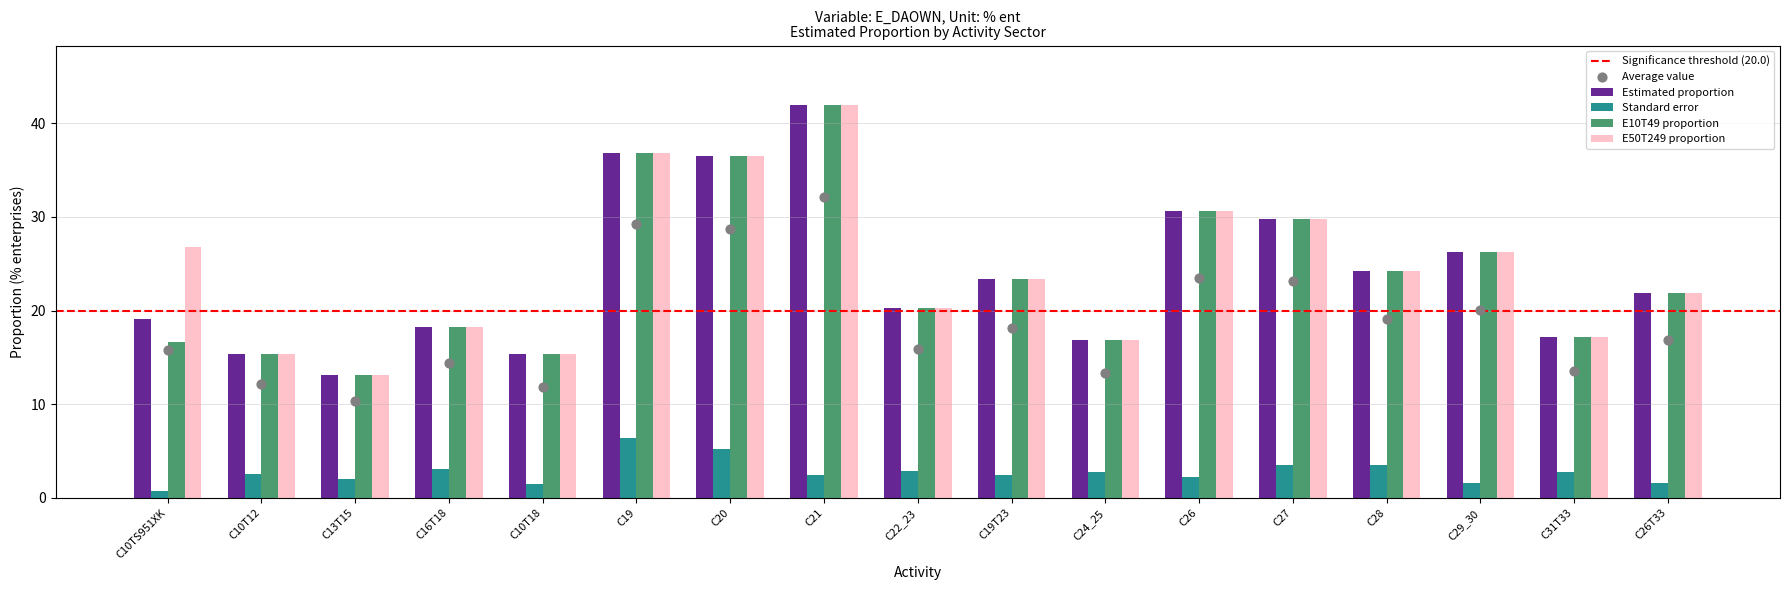

Which series contains the lowest Y value?

Standard error